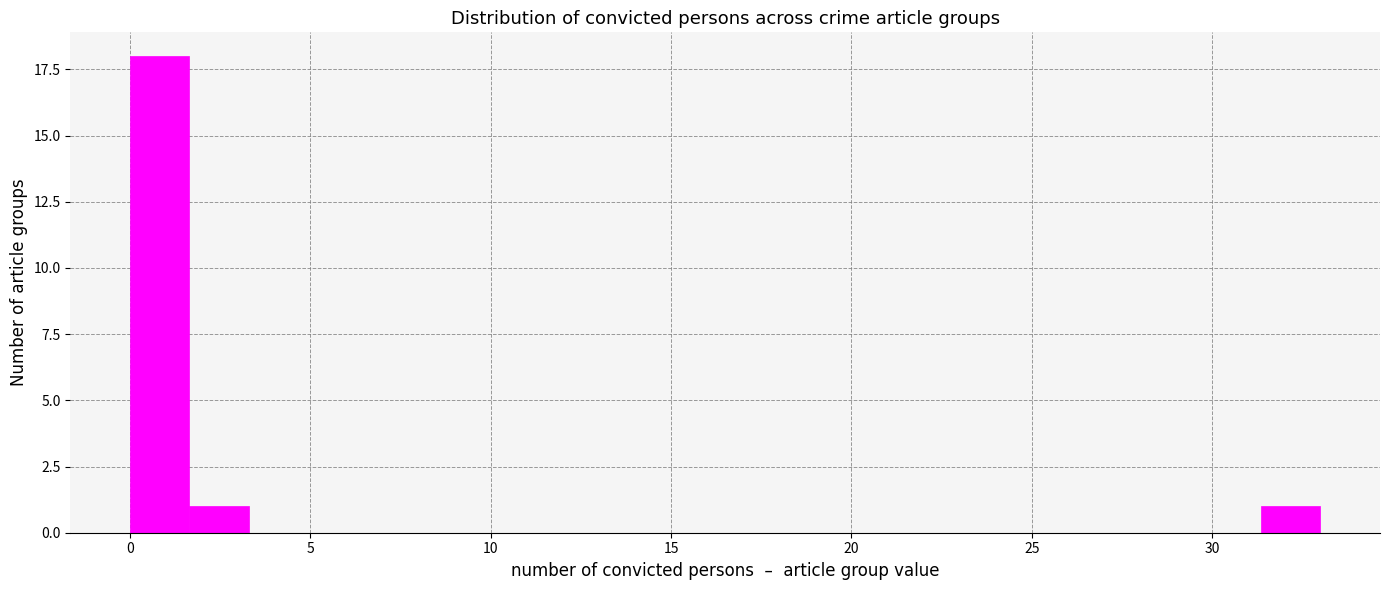

Around what value on the x-axis is the tallest bar? Give the approximate position of its centre, as read against the axis.

1.0